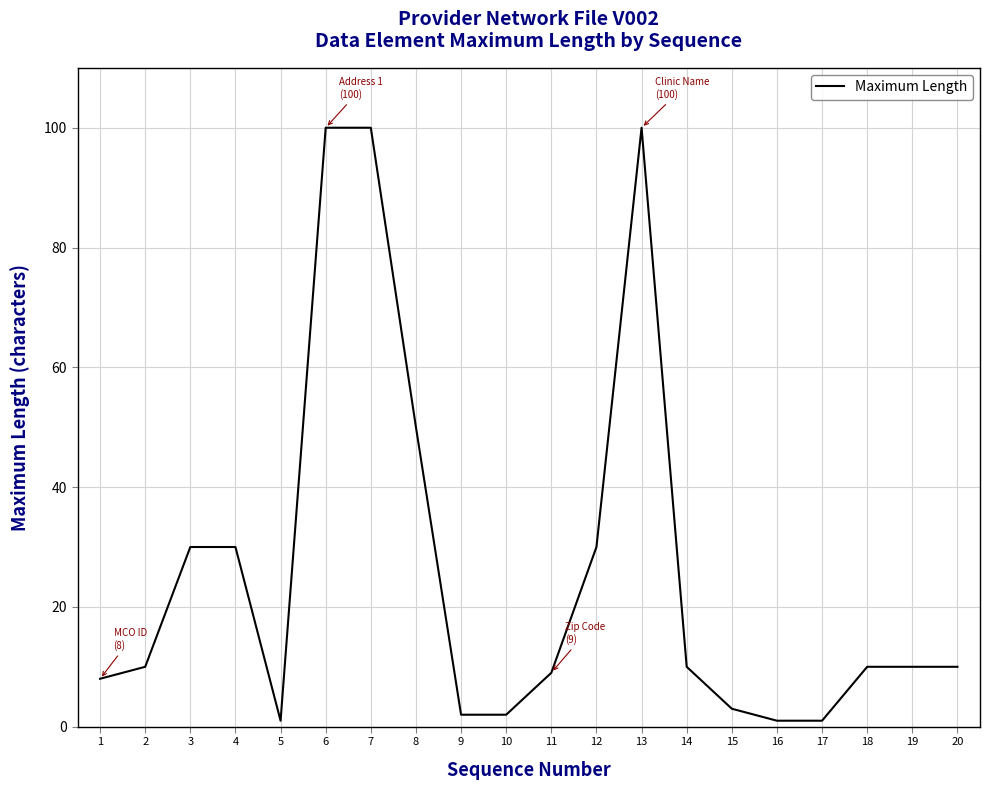

What is the greatest value displayed?

100